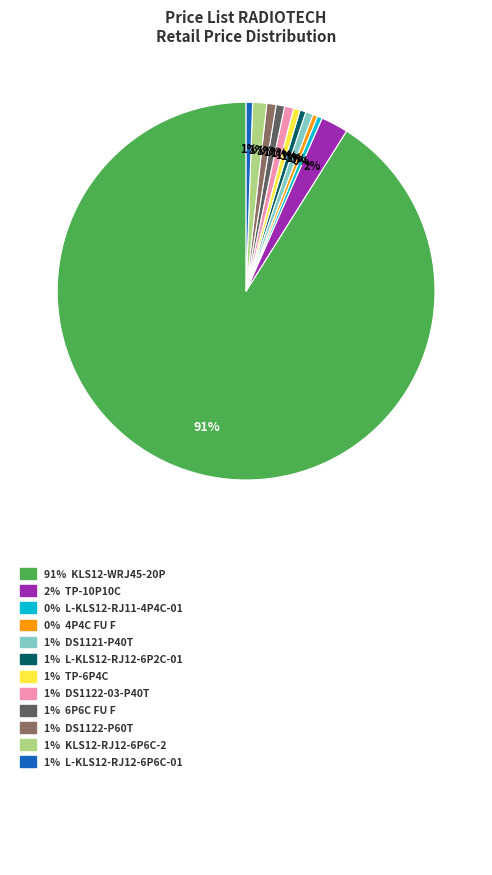

To the nearest percent, what is the average slice percentage?

8%